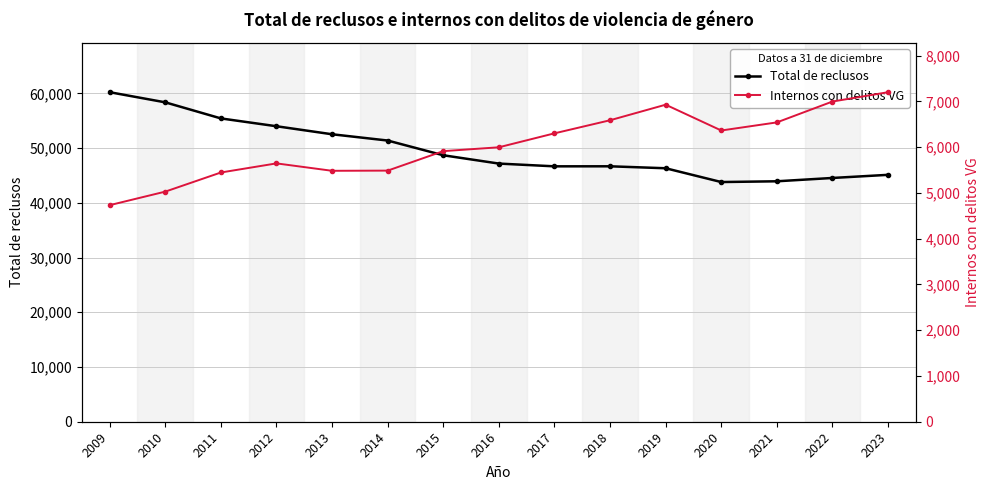

How many values in the Internos con delitos VG series are below 5999?

7